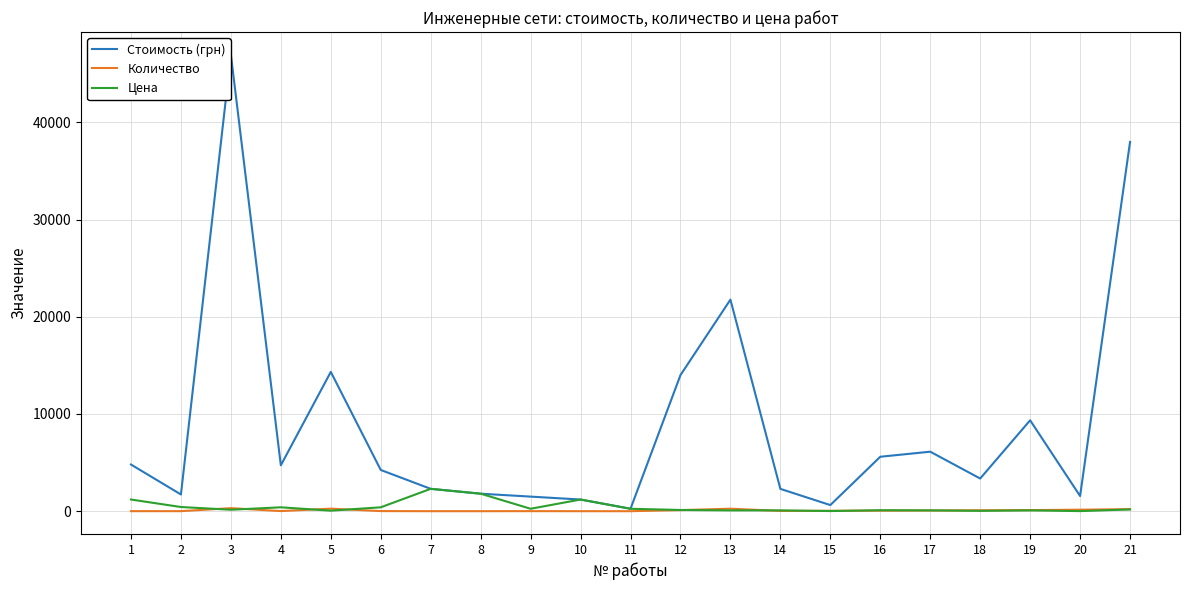

The value of Стоимость (грн) at 16 is 5600.0. True or false?

True